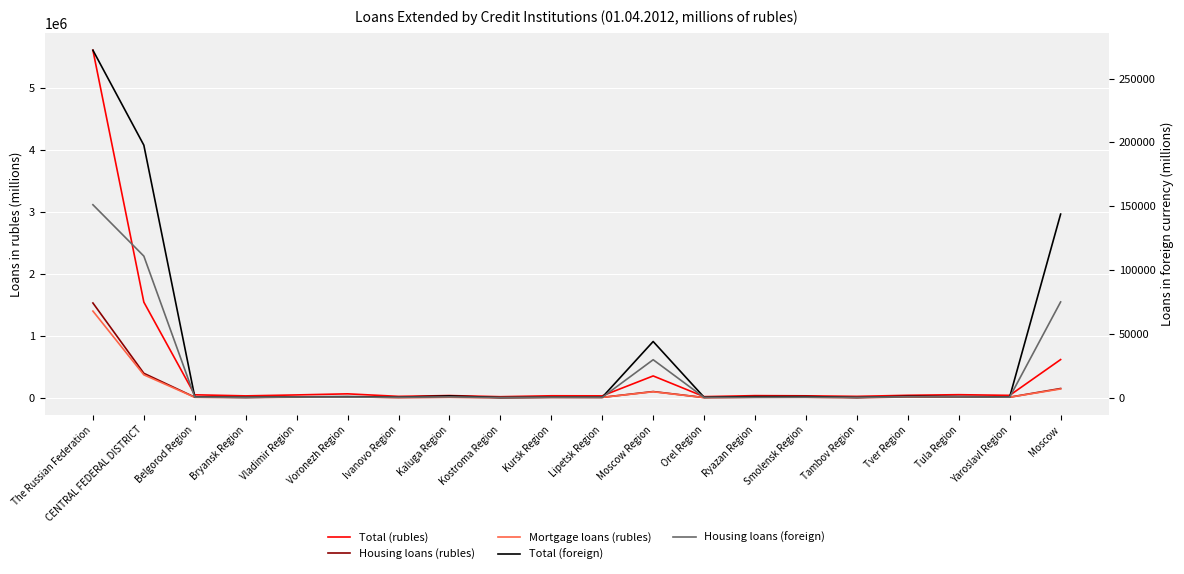

What is the approximate value of Mortgage loans (rubles) at Lipetsk Region, to the nearest 50?

6800